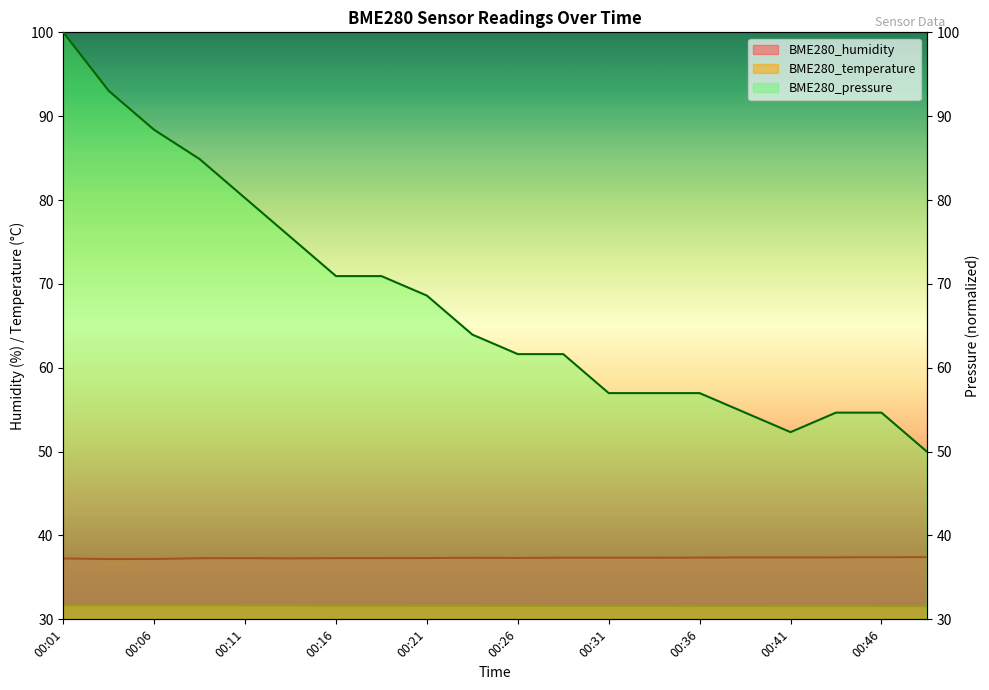

Which series has the largest total across all categories?

BME280_pressure